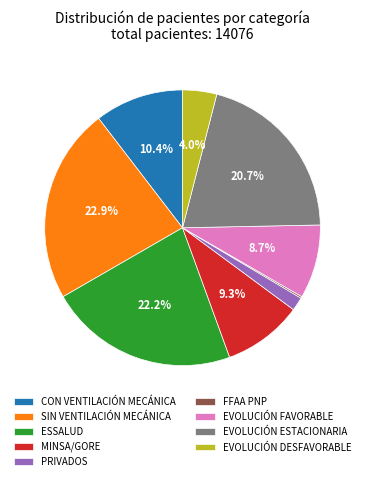

To the nearest percent, what is the difference between the largest and smallest slice percentages?

23%